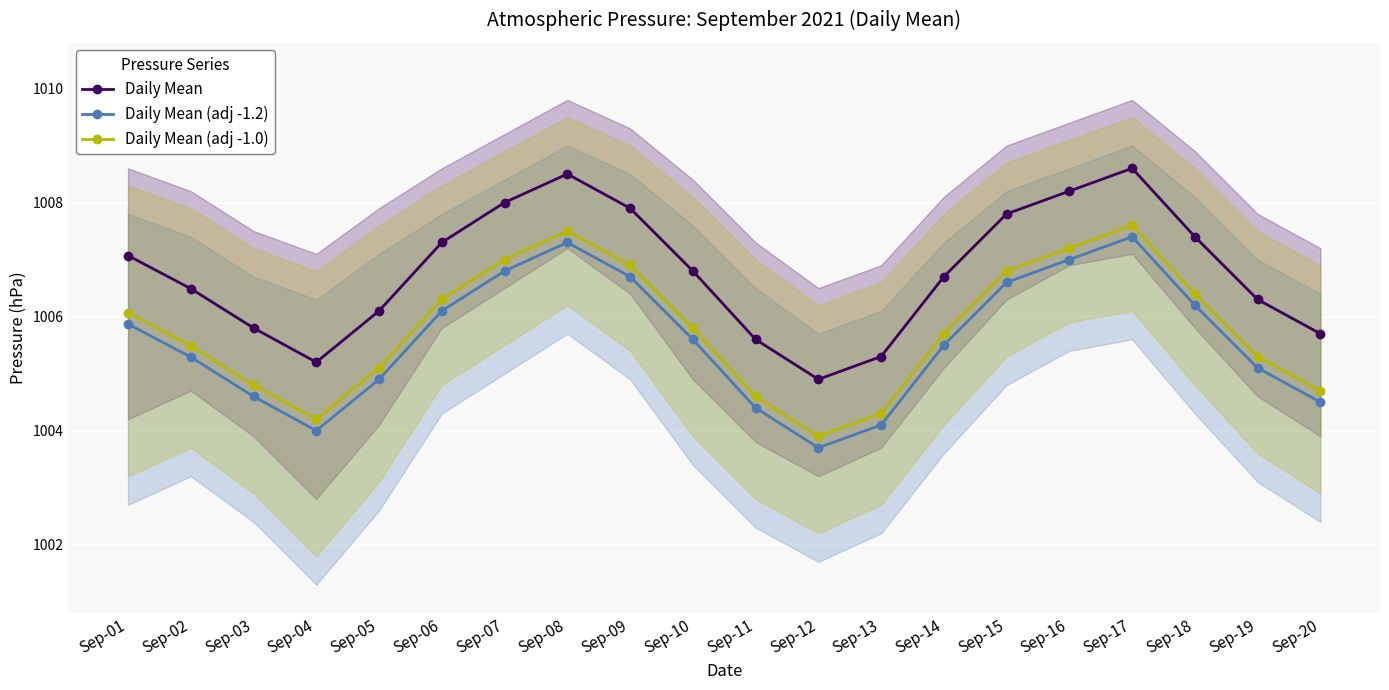

What is the value of the Daily Mean (adj -1.2) point at the 9th from the left?

1006.7